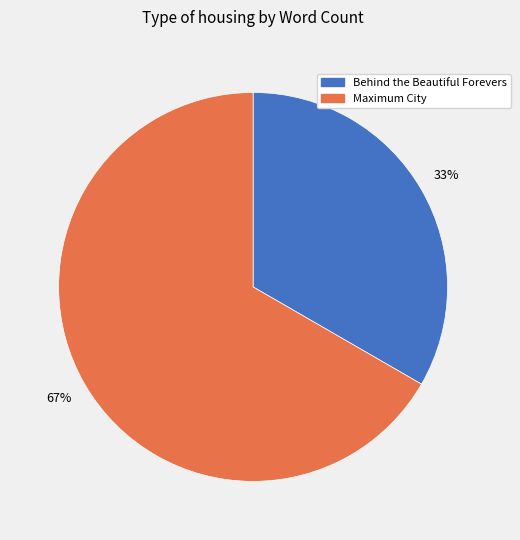

How many segments does this pie chart have?

2